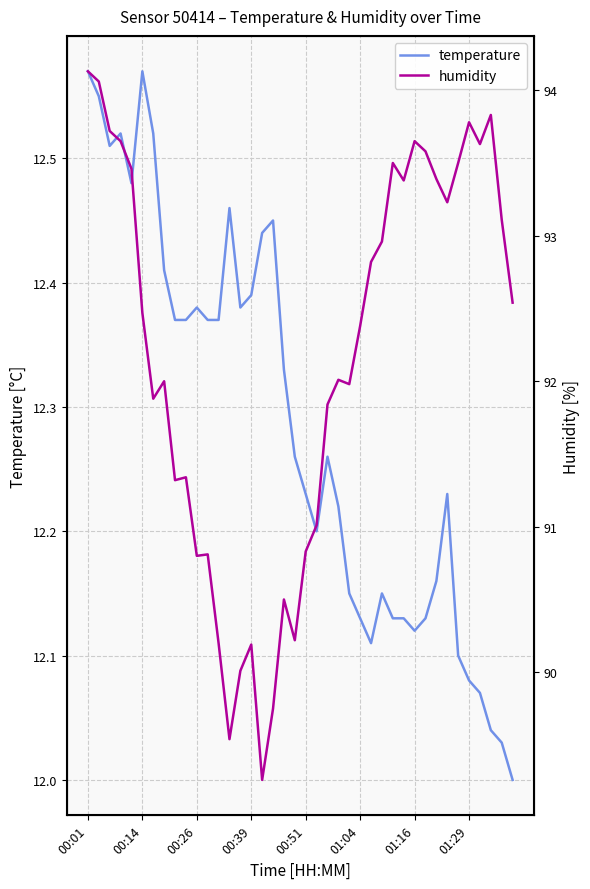

How many lines are shown in the chart?

2